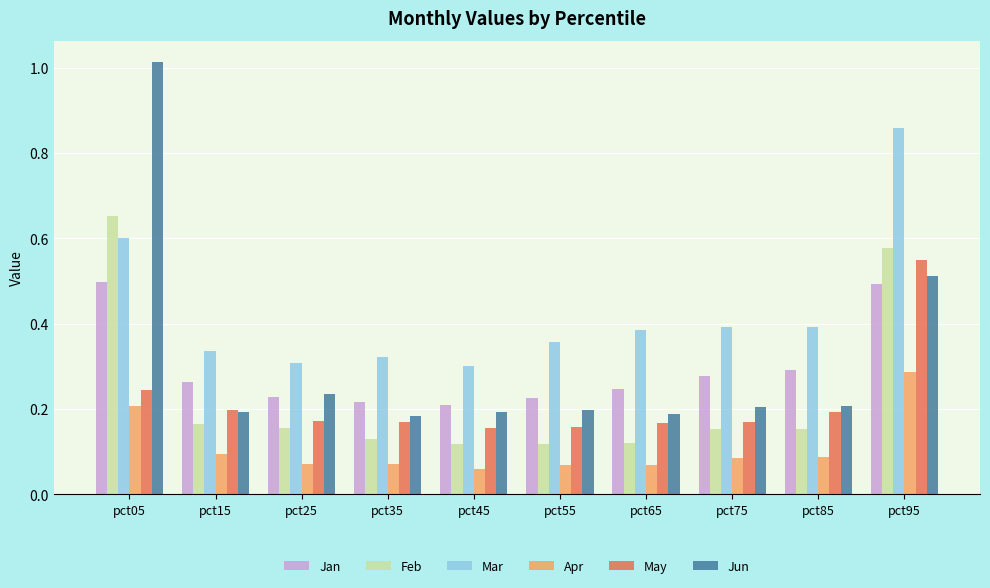

Which series changed the most between pct35 and pct85?

Jan